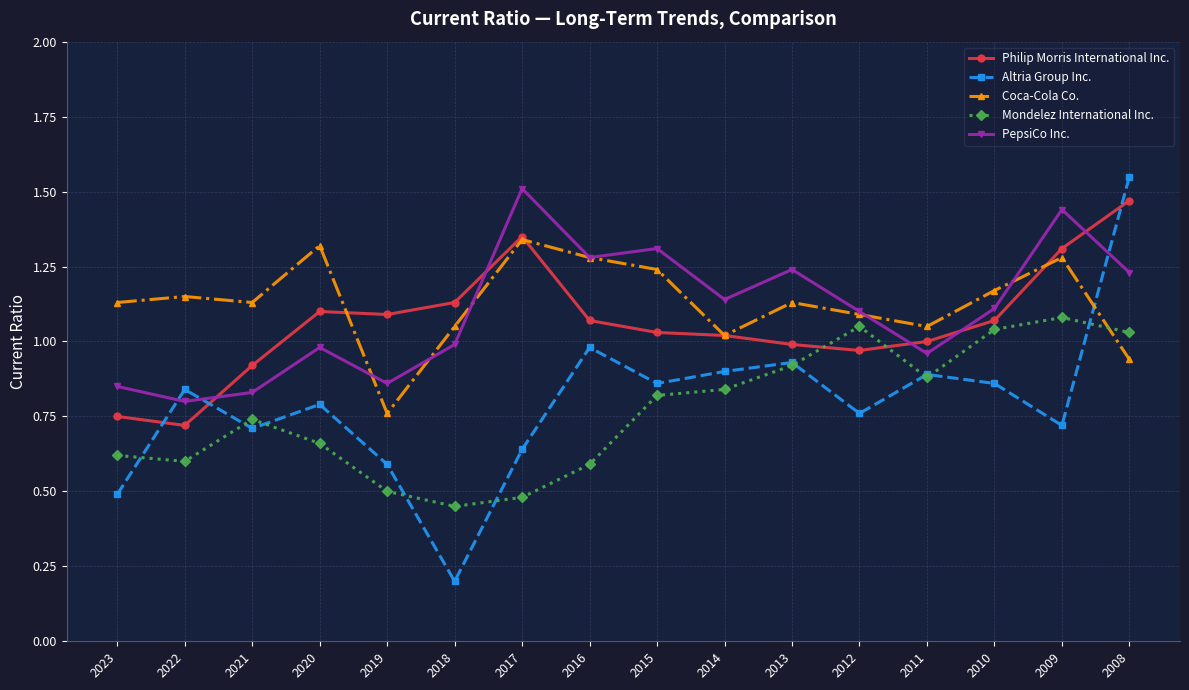

How many data points does each series have?

16